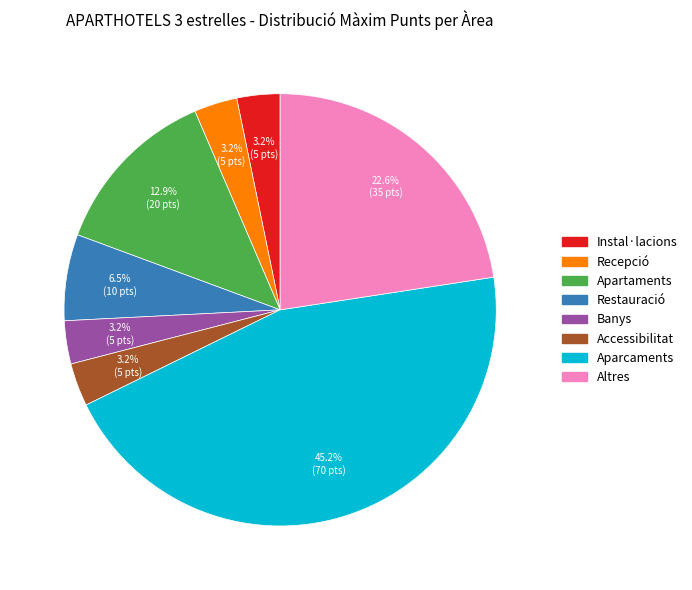

To the nearest percent, what percentage of the pie is Recepció?

3%